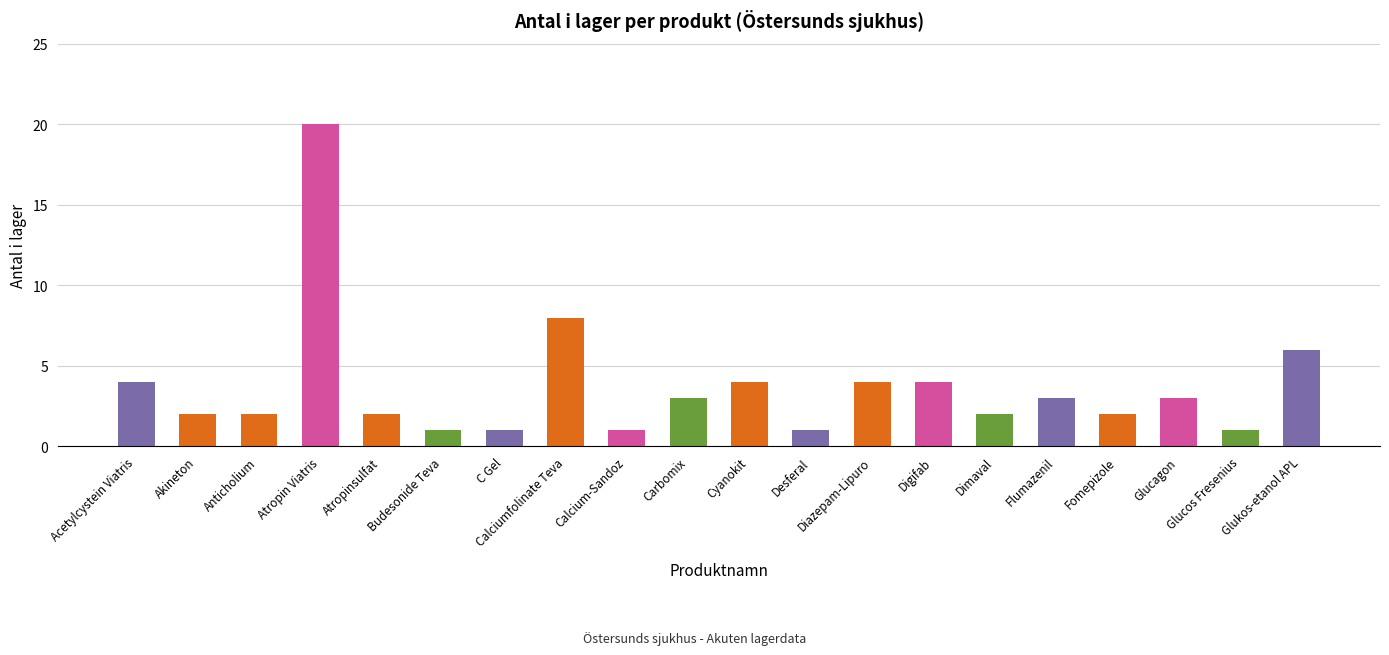

The chart shows a value of 4 at Diazepam-Lipuro. True or false?

True